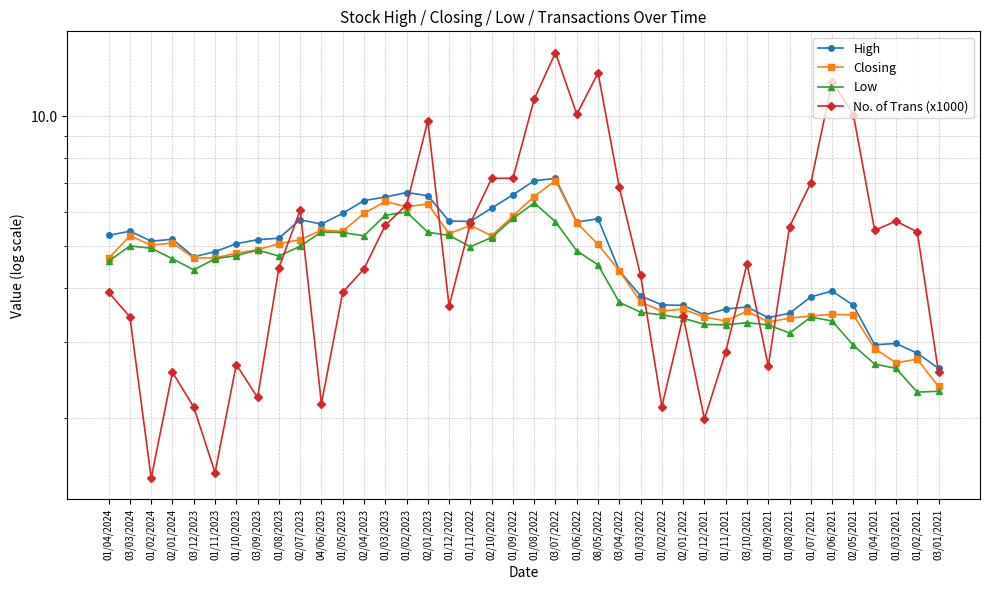

How many interior local peaks does the No. of Trans (x1000) series have?

10